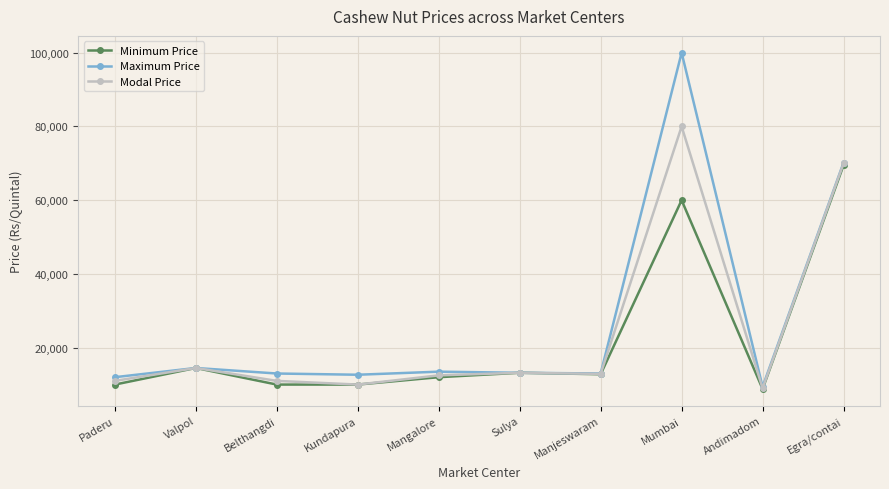

How many data points in Minimum Price are less than 12800?

5